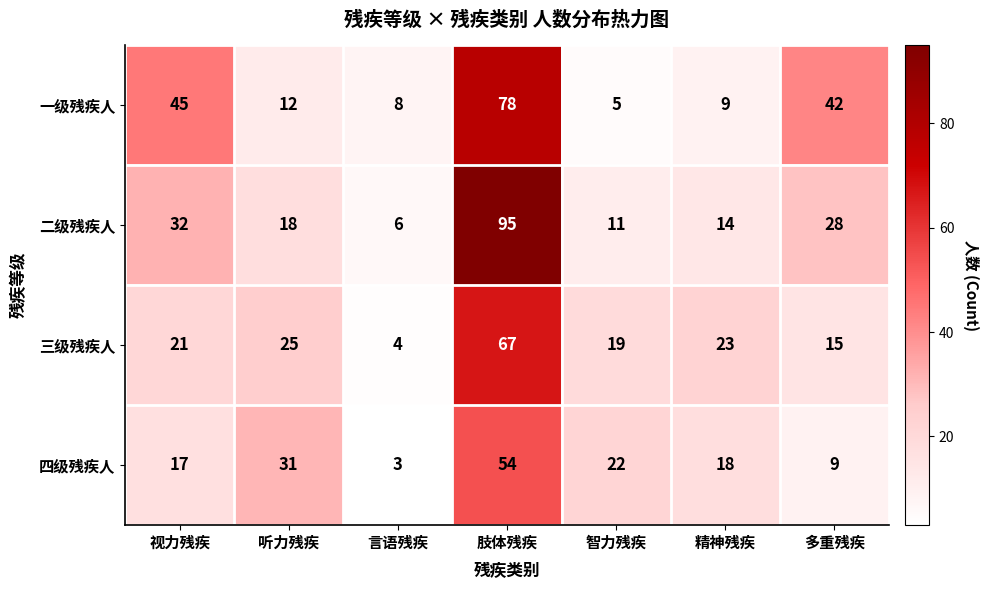

How many data points does each series have?

7